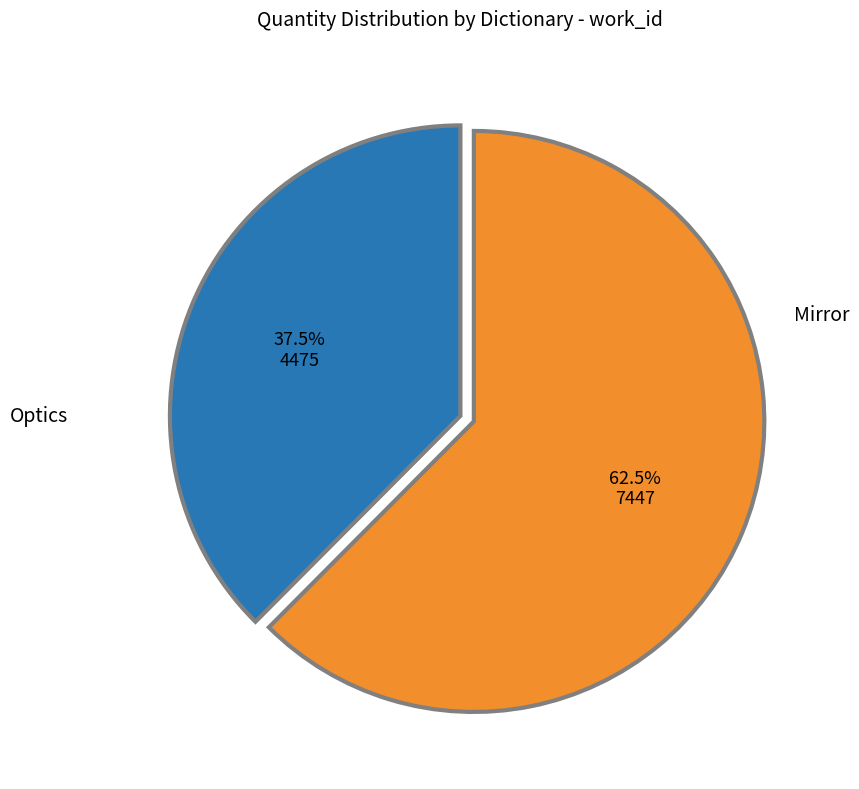

What is the ratio of the value at Optics to the value at Mirror?

0.6